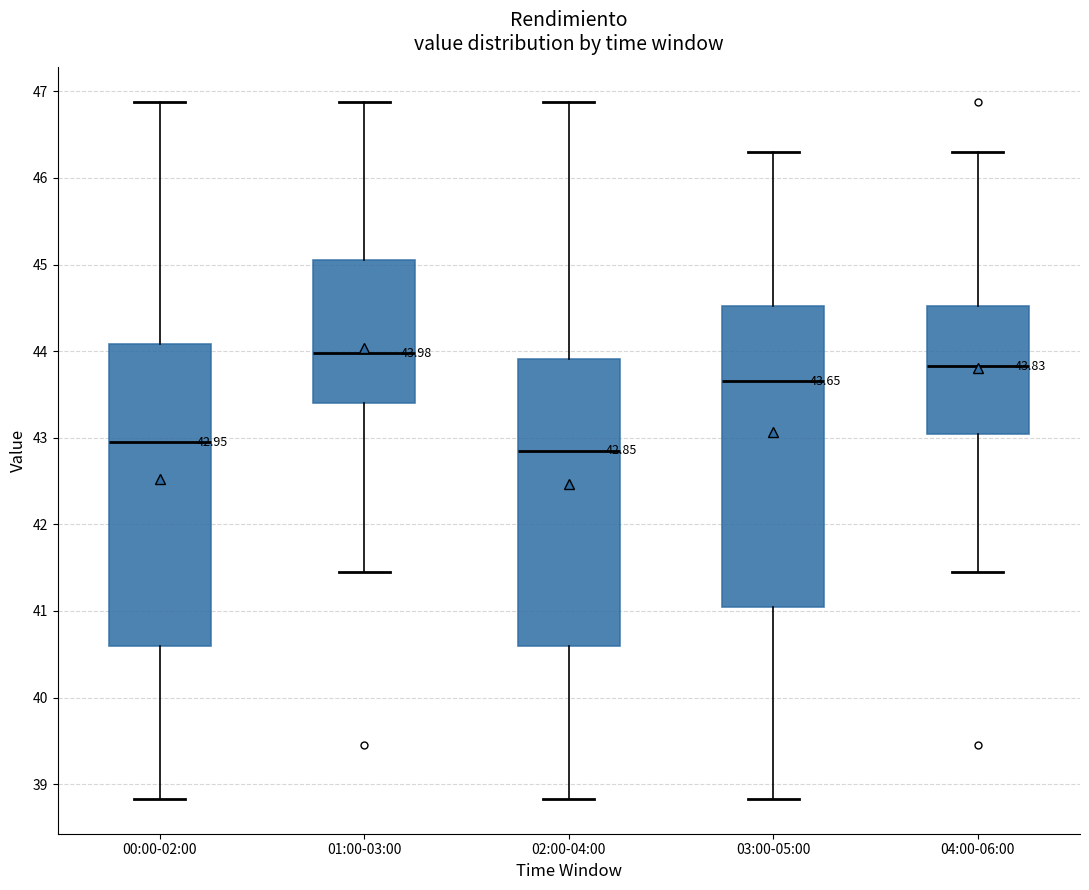

Which box's median line is the highest?

01:00-03:00